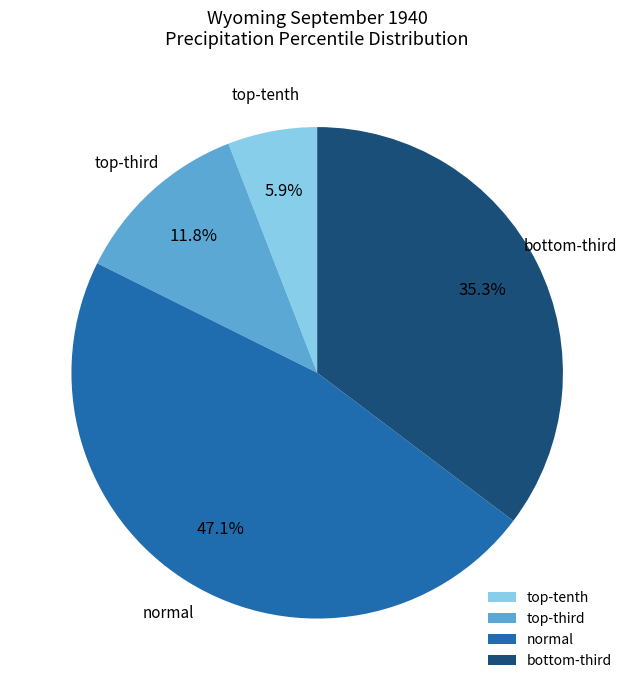

To the nearest percent, what is the average slice percentage?

25%